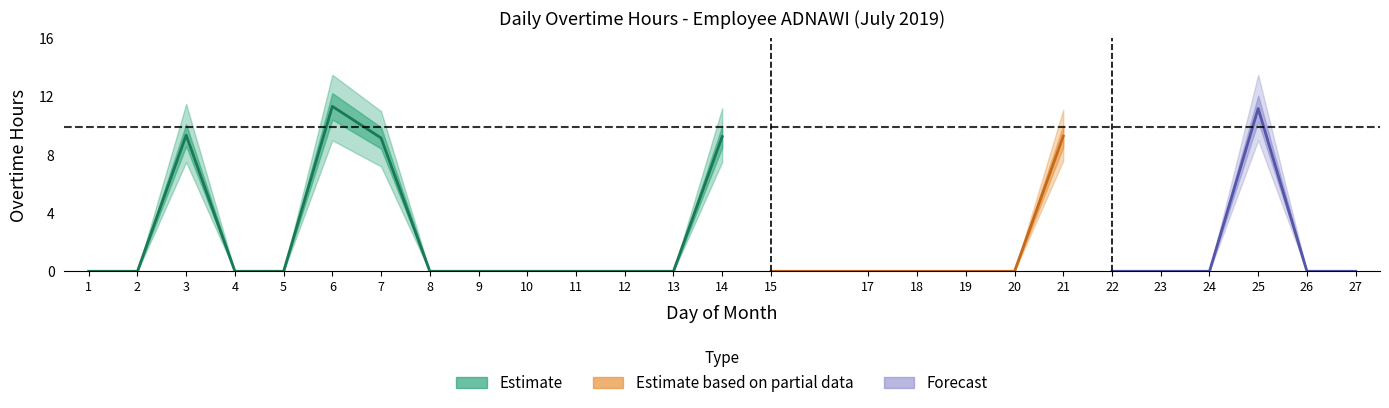

Is it true that the value at 12 is 0.0?

True